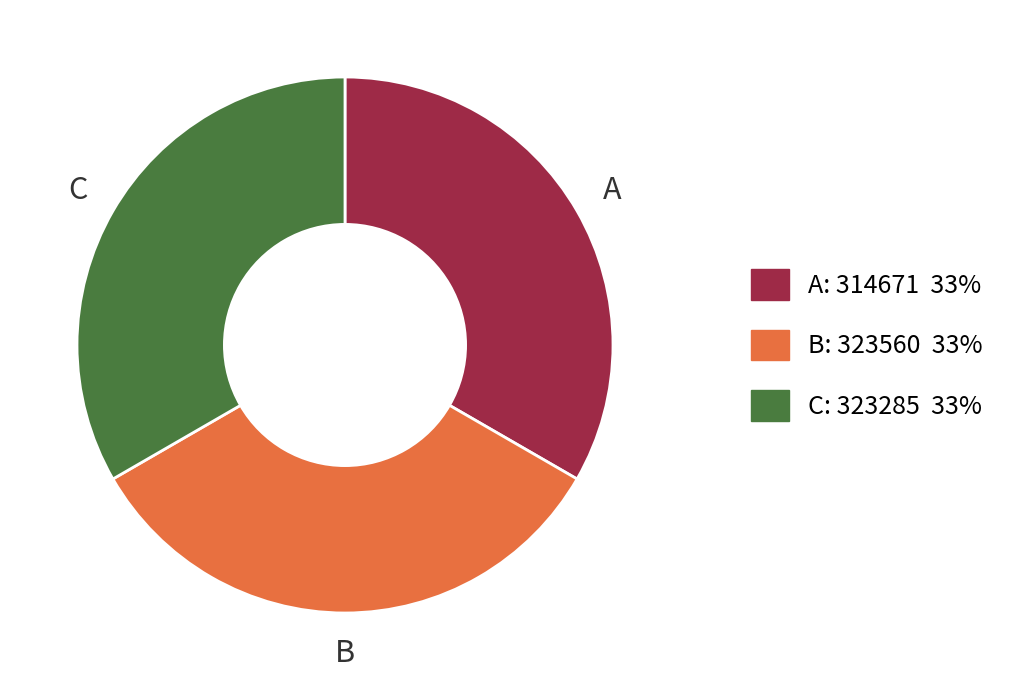

Approximately how many times larger is the value at C: 323285 33% compared to A: 314671 33%?

1.0